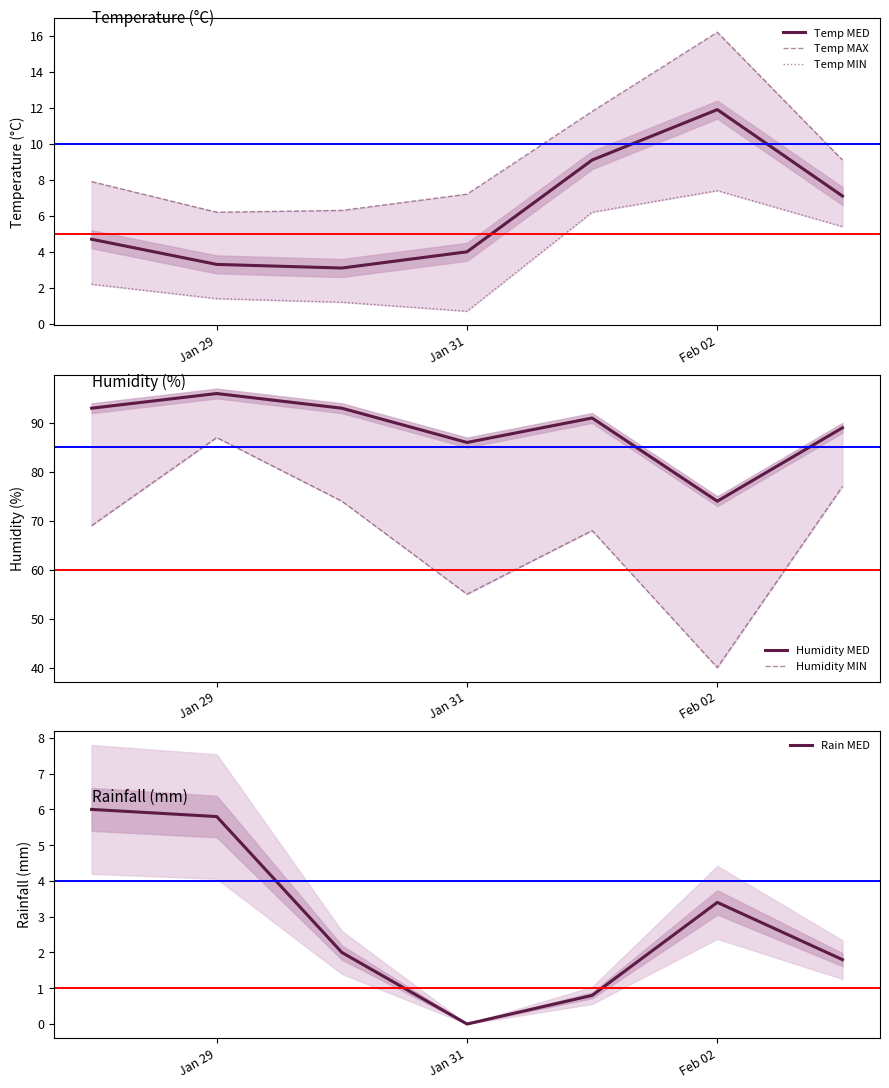

Which category has the lowest value in the Rain MED series?

Jan 31